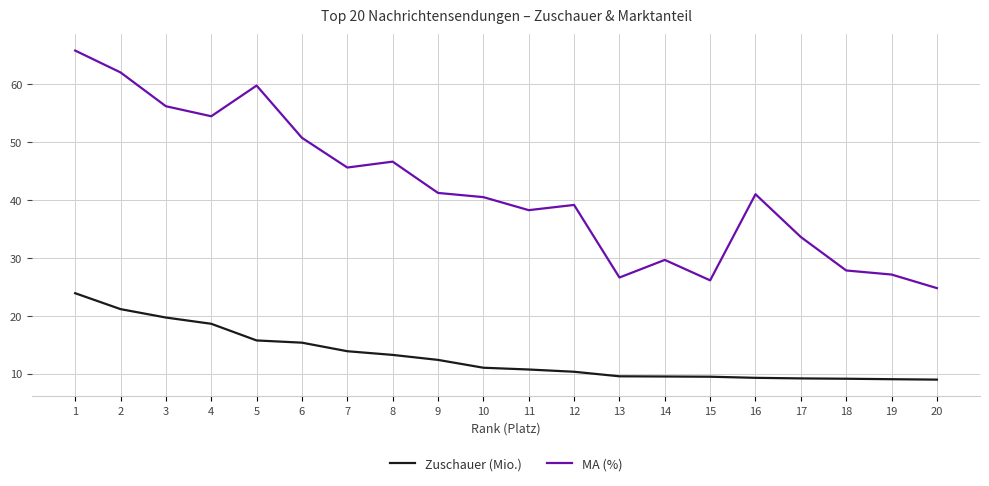

What is the lowest value of the Zuschauer (Mio.) series?

9.0